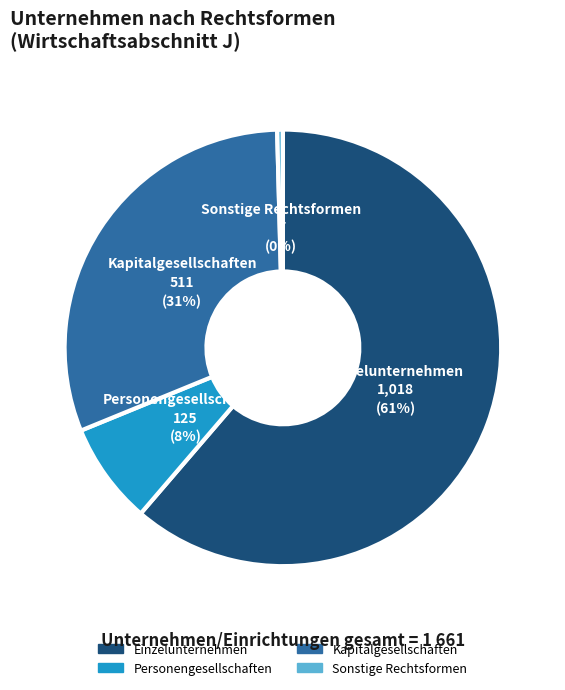

Which has a higher value, Einzelunternehmen or Personengesellschaften?

Einzelunternehmen